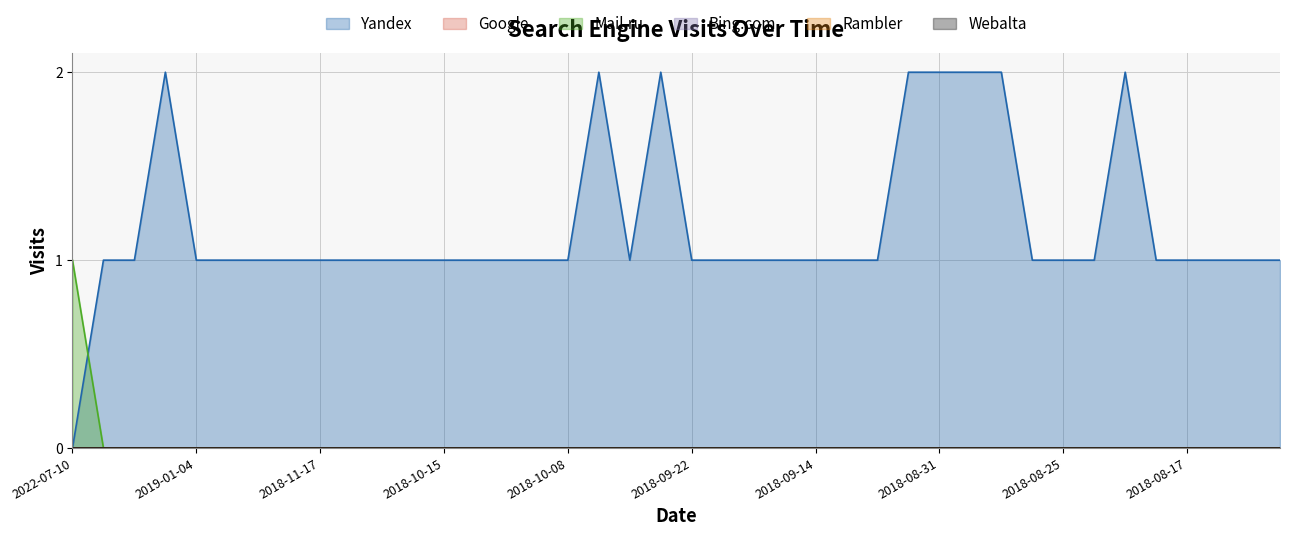

True or false: Bing.com and Rambler cross at least once.

False